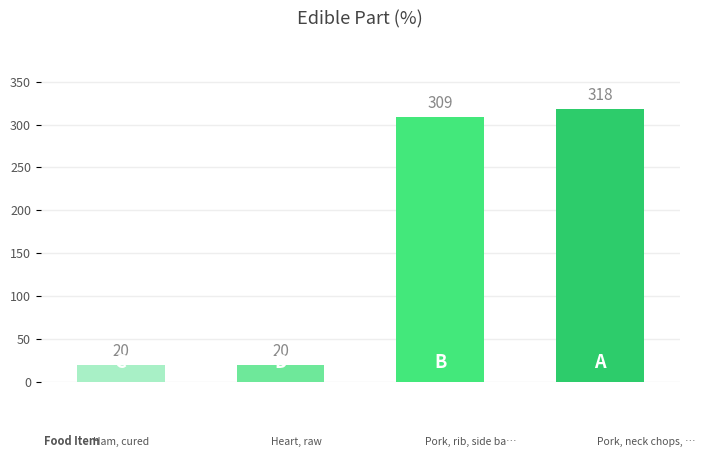

What is the difference between the values at Pork, neck chops, raw and Ham, cured?

298